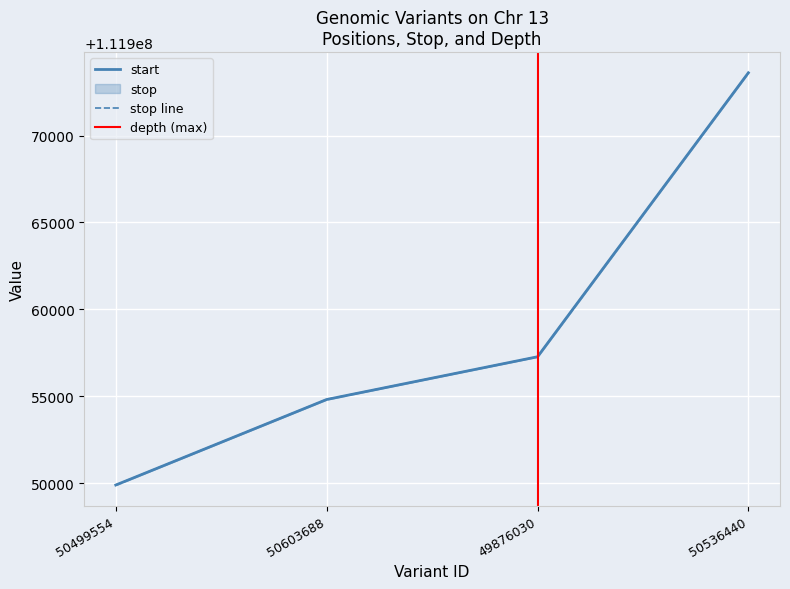

Which category has the lowest value across all series?

50499554